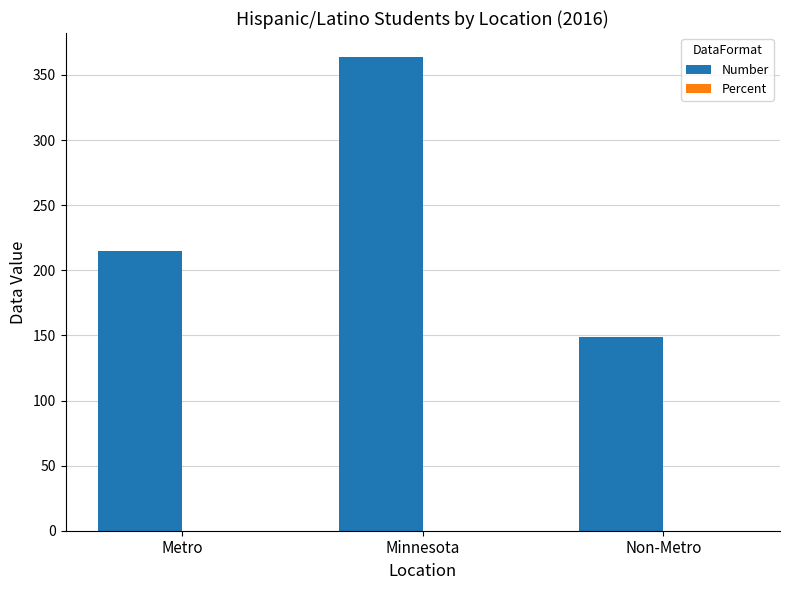

The Number series shows 548.8 at Minnesota. True or false?

False